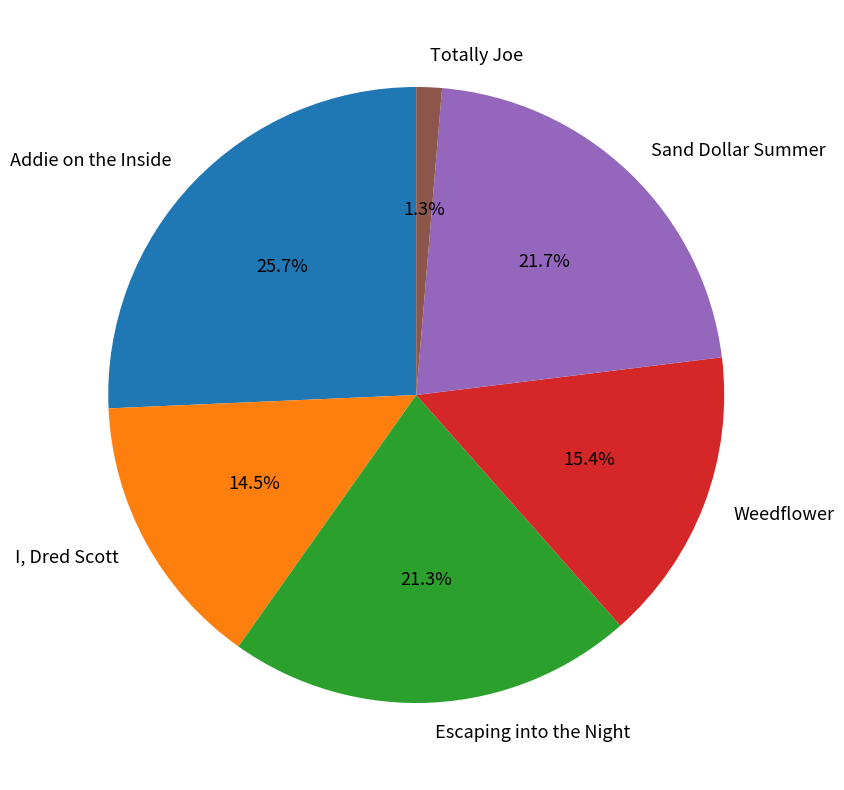

Rank the categories by value from highest to lowest.

Addie on the Inside, Sand Dollar Summer, Escaping into the Night, Weedflower, I, Dred Scott, Totally Joe